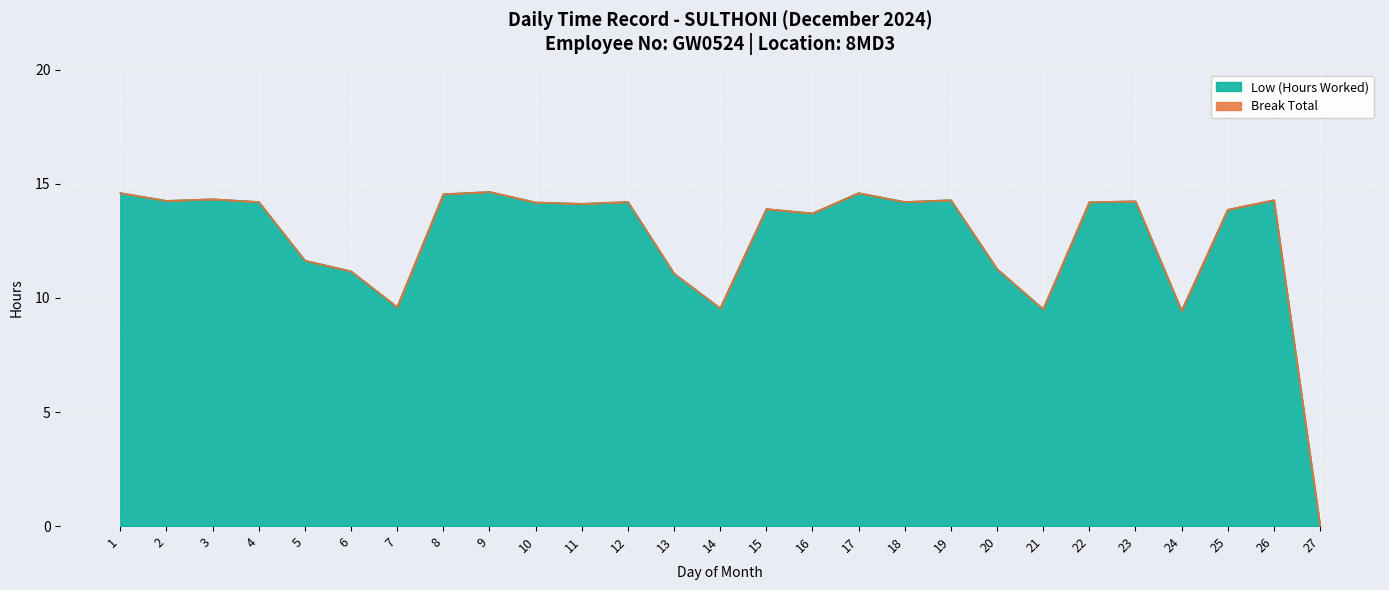

How many positive values are there?

26